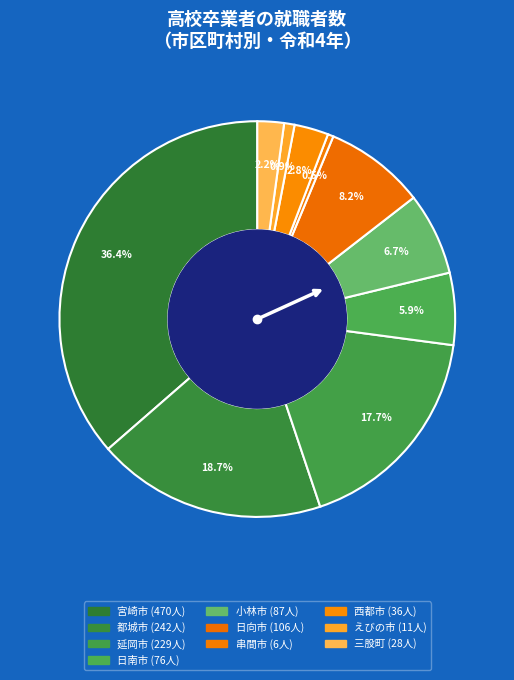

To the nearest percent, what portion does 日南市 represent?

6%